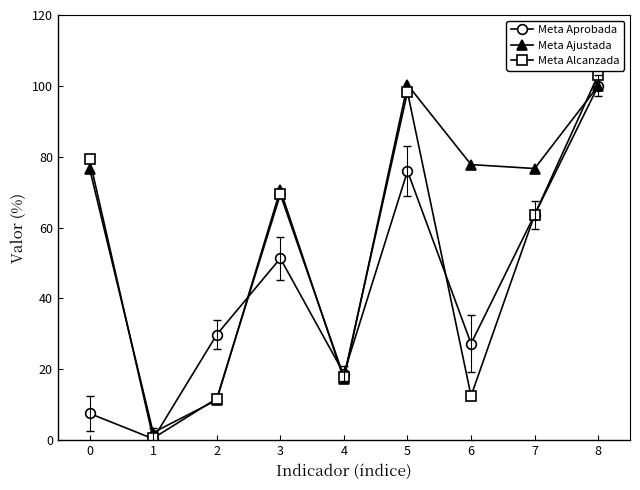

What is the sum of all Meta Alcanzada values?

456.3